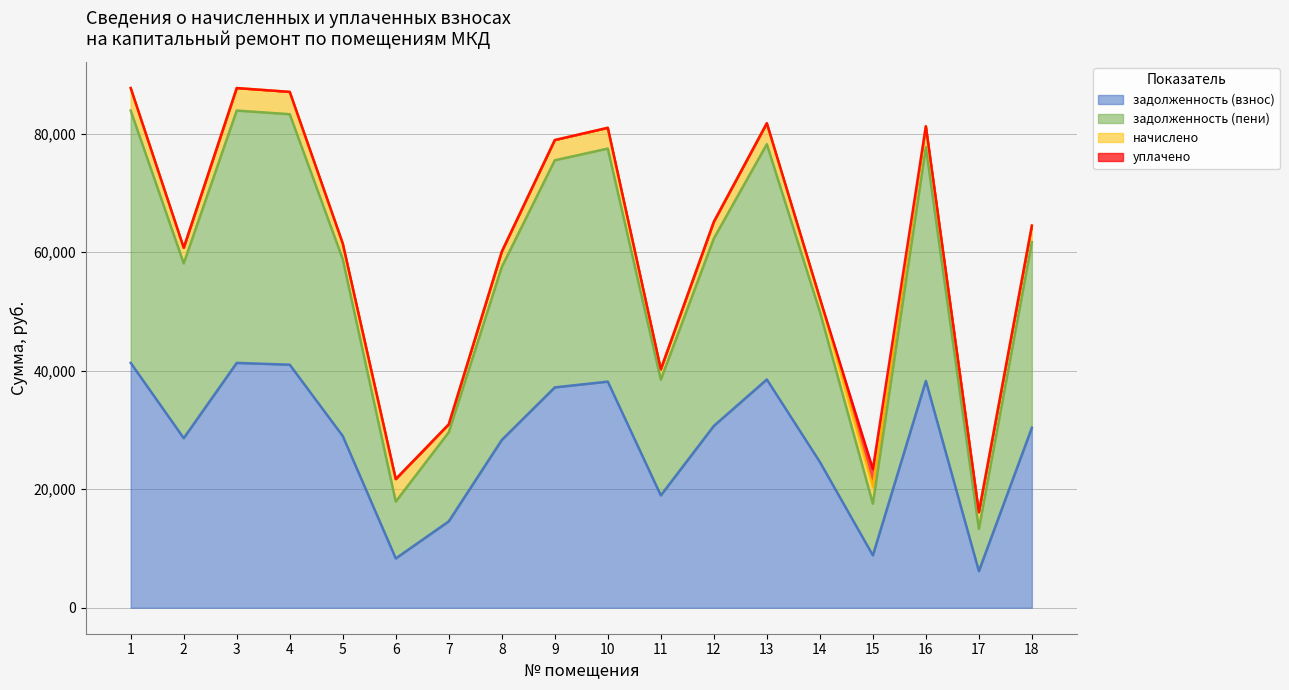

At which category is the sum across all series the highest?

3